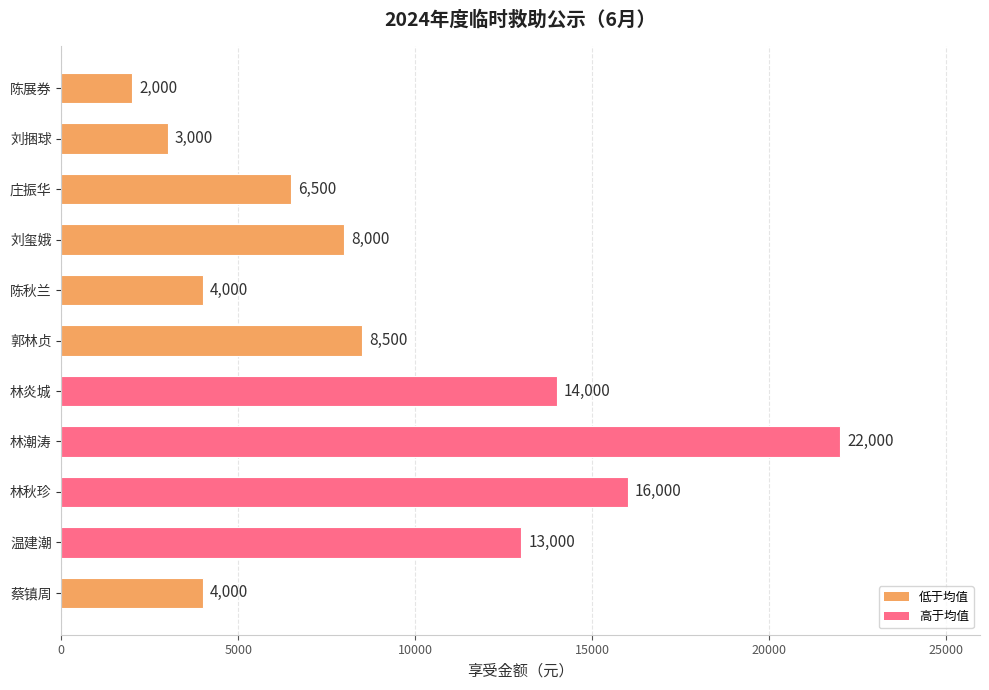

What is the difference between the maximum and minimum values?

20000